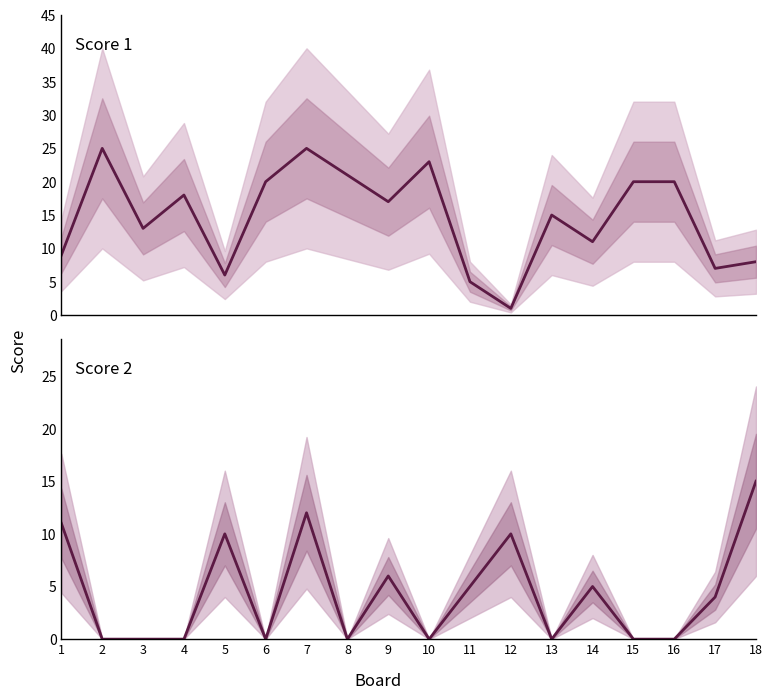

Which has a higher value, 18 or 14?

14